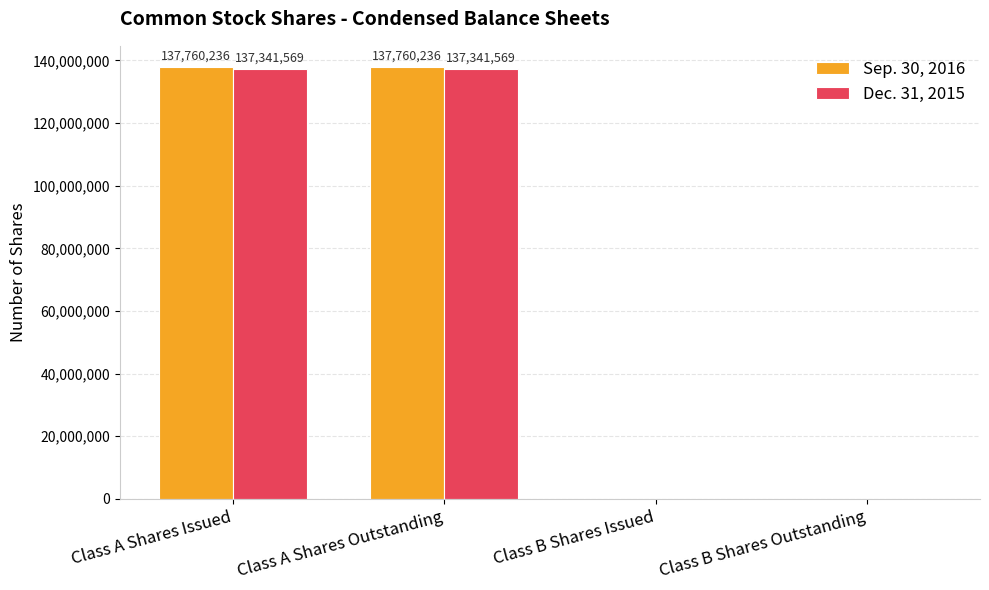

Is the value of Sep. 30, 2016 at Class A Shares Issued greater than the value of Dec. 31, 2015 at Class A Shares Outstanding?

Yes